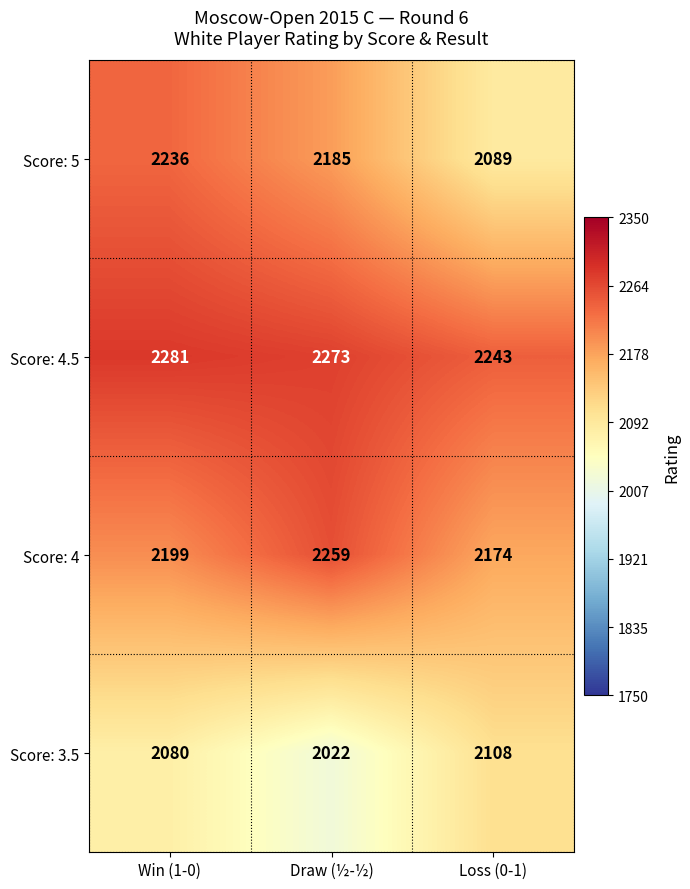

The value of Score: 4.5 at Win (1-0) is 2281. True or false?

True